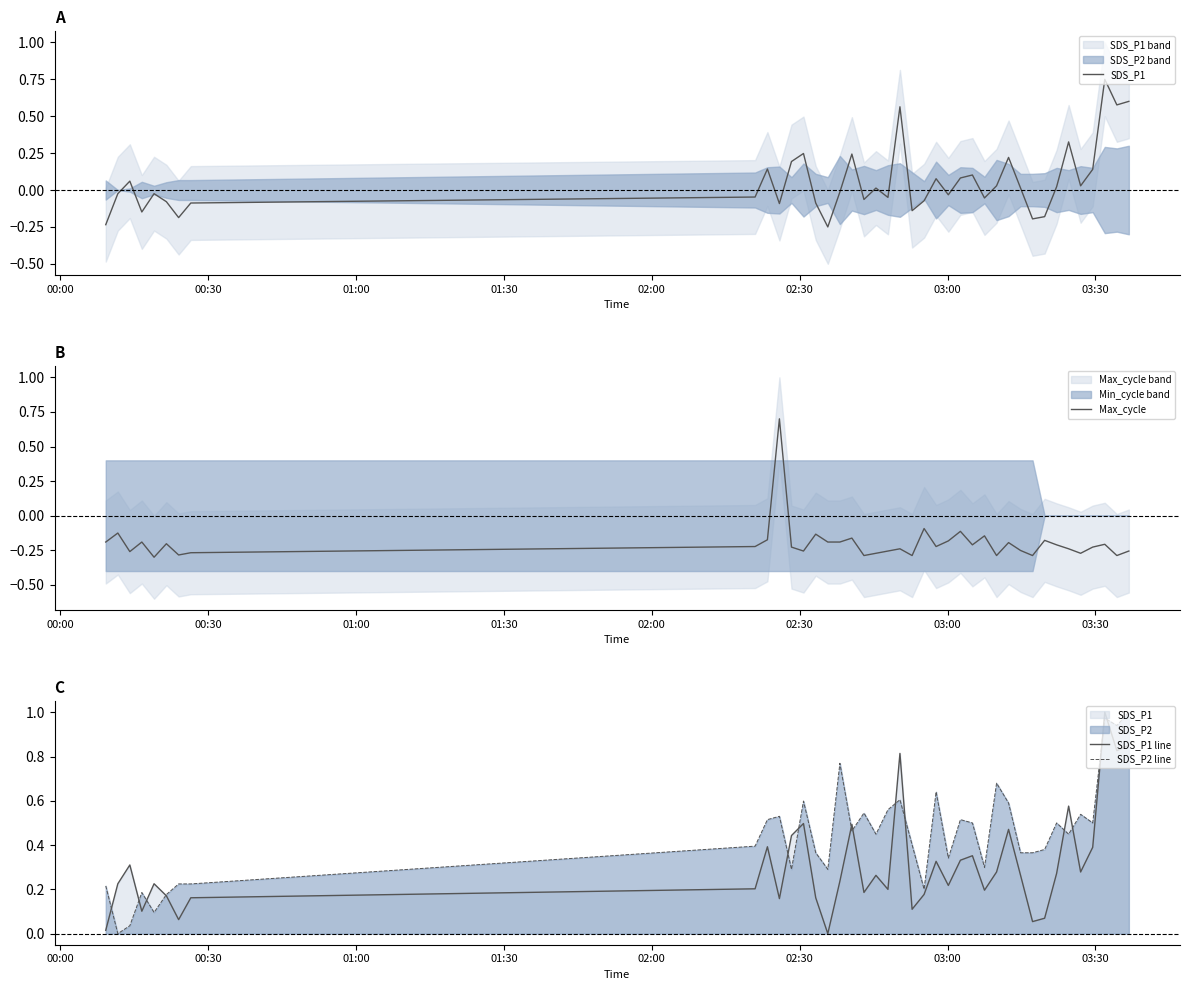

What is the highest value of the Max_cycle series?

0.7